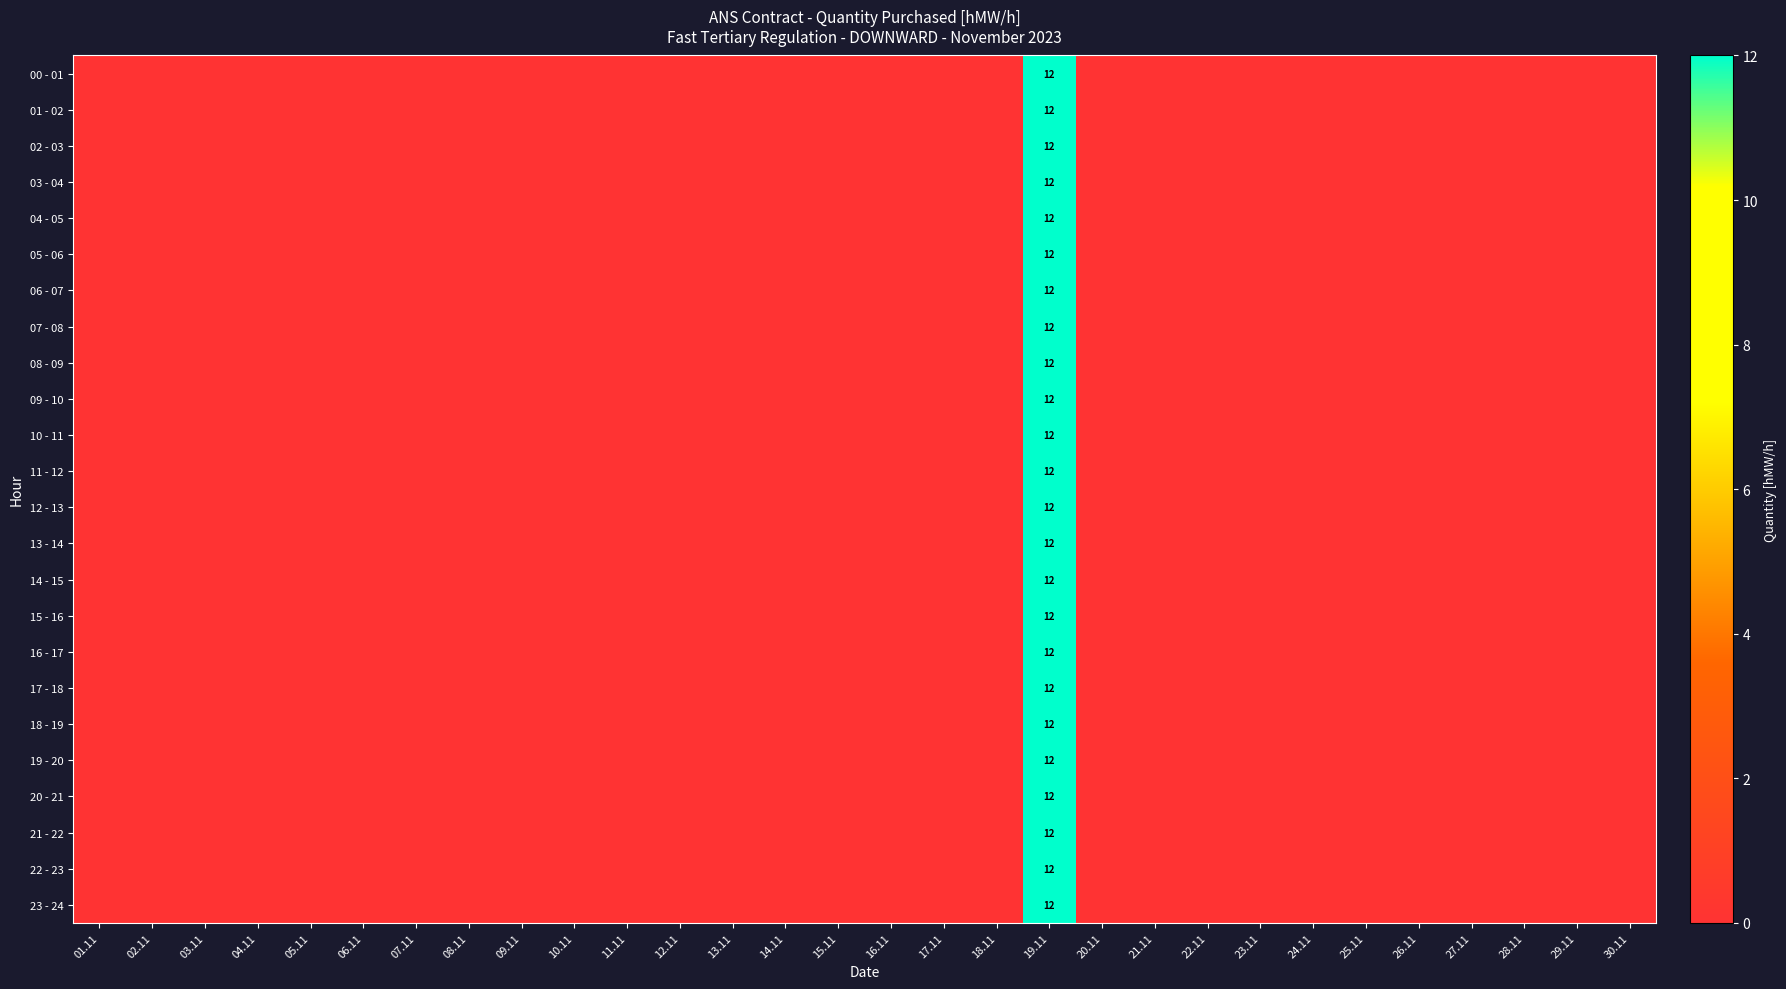

What is the maximum value shown in the chart?

12